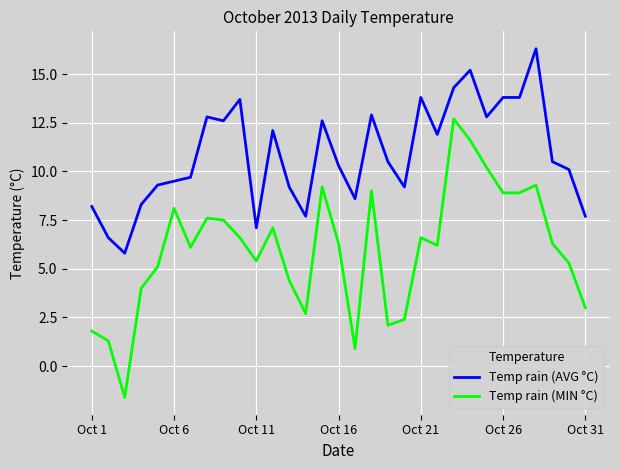

Does the chart have visible grid lines?

Yes